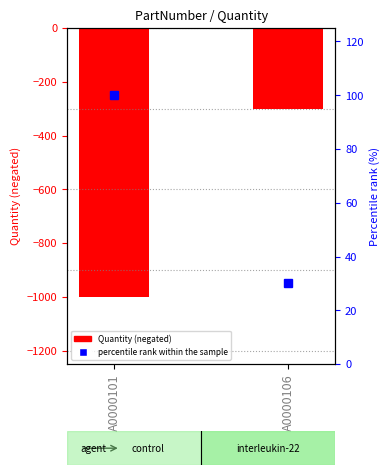

What is the greatest value displayed?

-300